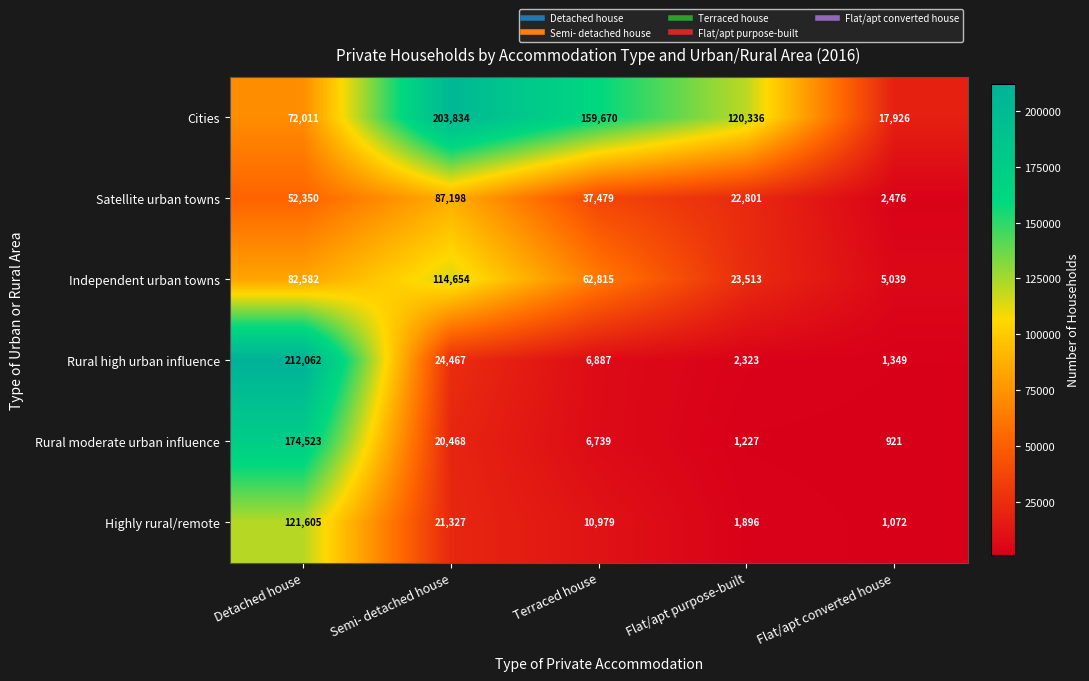

Rank the series at Semi- detached house from lowest to highest value.

Rural moderate urban influence, Highly rural/remote, Rural high urban influence, Satellite urban towns, Independent urban towns, Cities